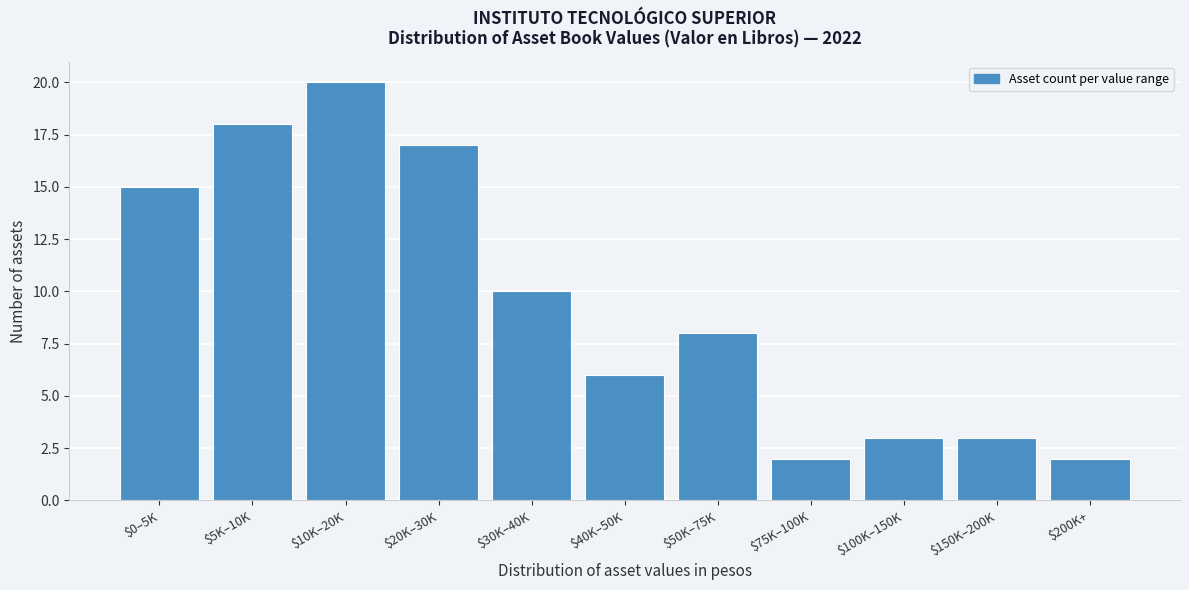

Reading left to right, transcribe all the data shown in this chart.

15	18	20	17	10	6	8	2	3	3	2